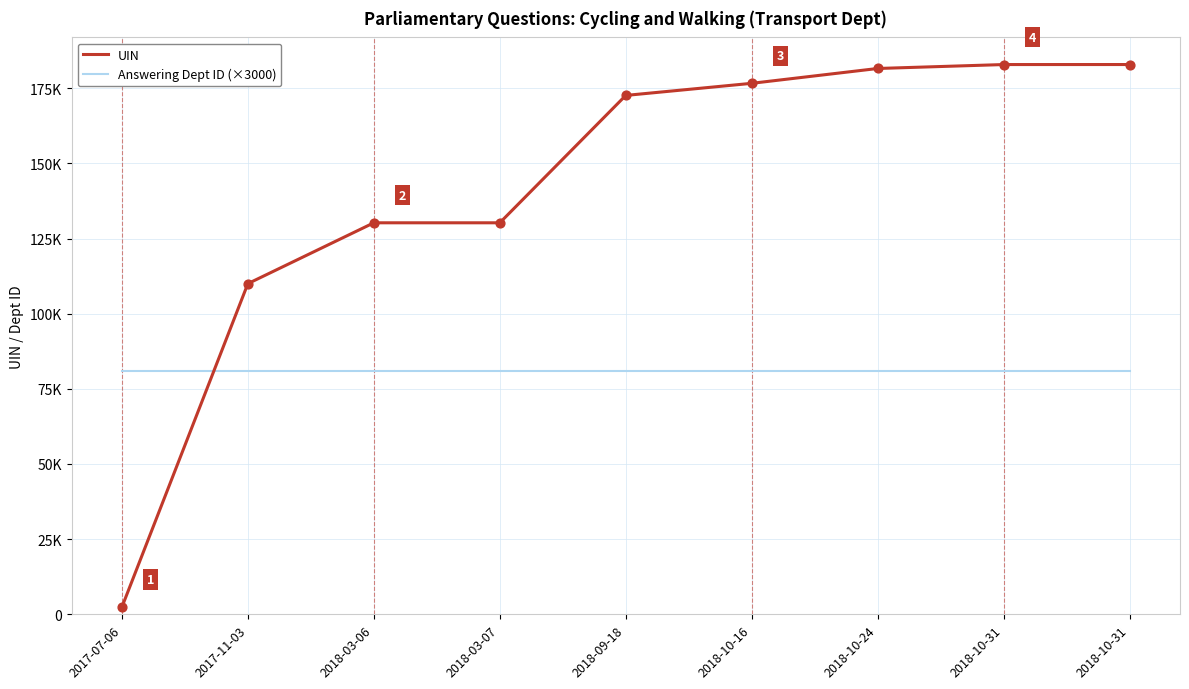

Is the value of Answering Dept ID (×3000) at 2018-10-16 greater than the value of UIN at 2018-10-31?

No